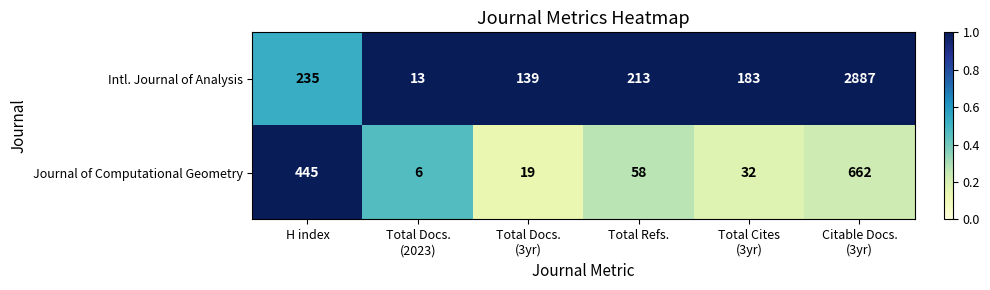

The Intl. Journal of Analysis series shows 213 at Total Refs.. True or false?

True